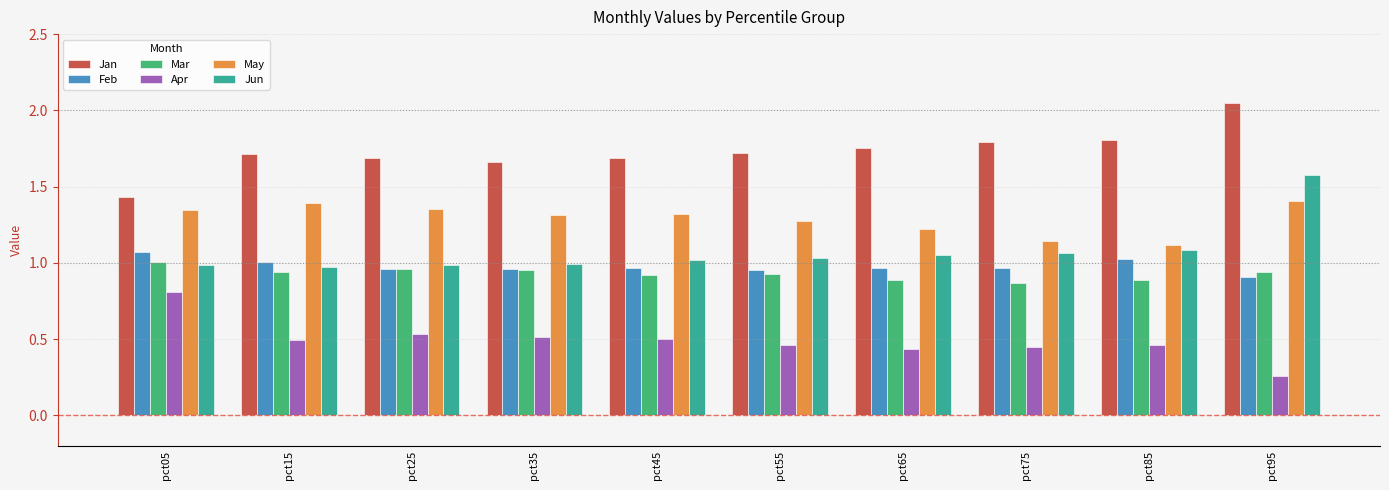

What is the sum of all Mar values?

9.3